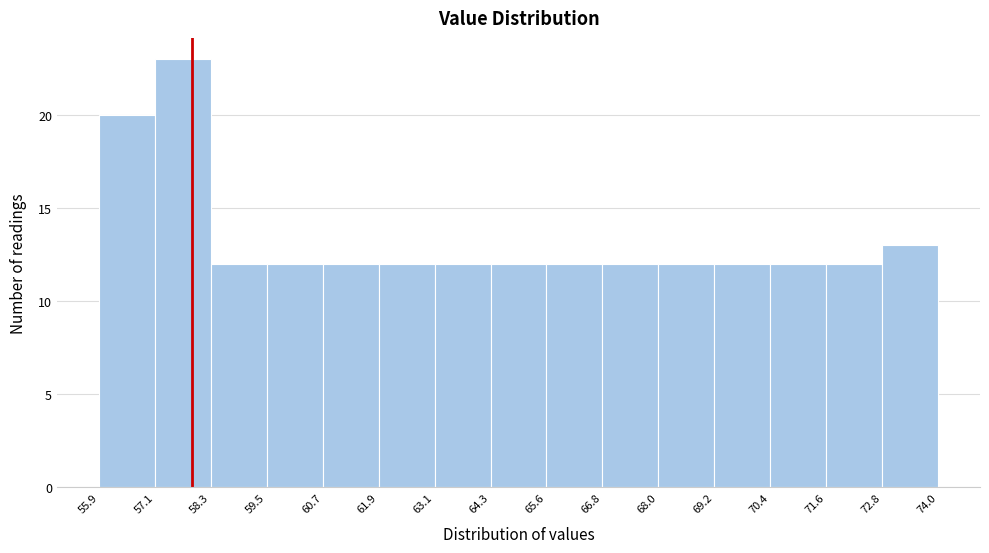

Reading left to right, list every bar in this chart as the range it spans on the x-axis followed by its height. The values are not printed on the chart, so give them approximately, as read against the axis.

55.9 to 57.1: 20
57.1 to 58.3: 23
58.3 to 59.5: 12
59.5 to 60.7: 12
60.7 to 61.9: 12
61.9 to 63.1: 12
63.1 to 64.3: 12
64.3 to 65.6: 12
65.6 to 66.8: 12
66.8 to 68.0: 12
68.0 to 69.2: 12
69.2 to 70.4: 12
70.4 to 71.6: 12
71.6 to 72.8: 12
72.8 to 74.0: 13